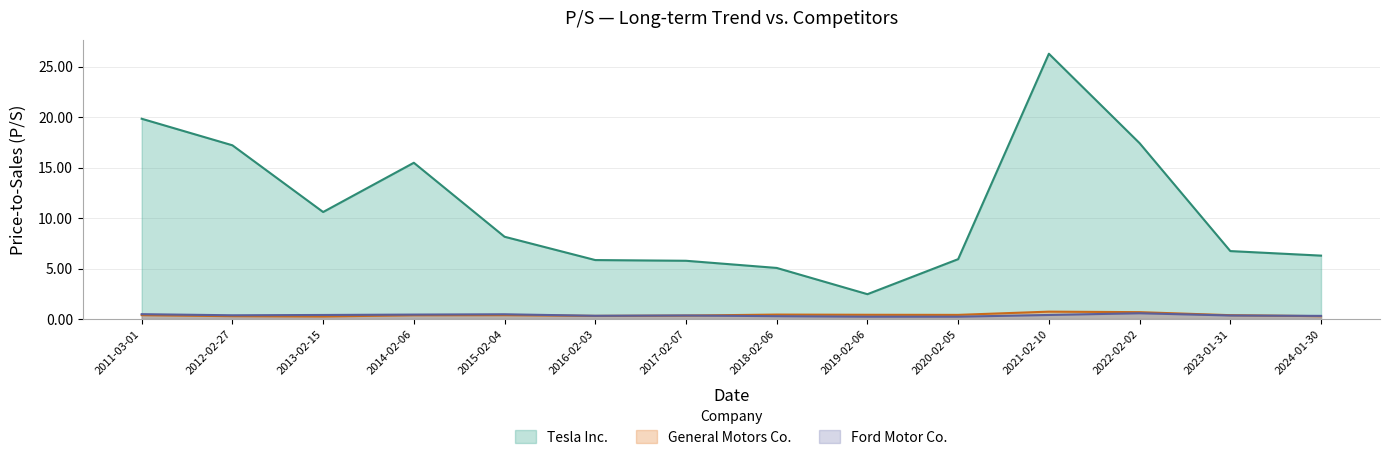

What position from the right is 2017-02-07?

8